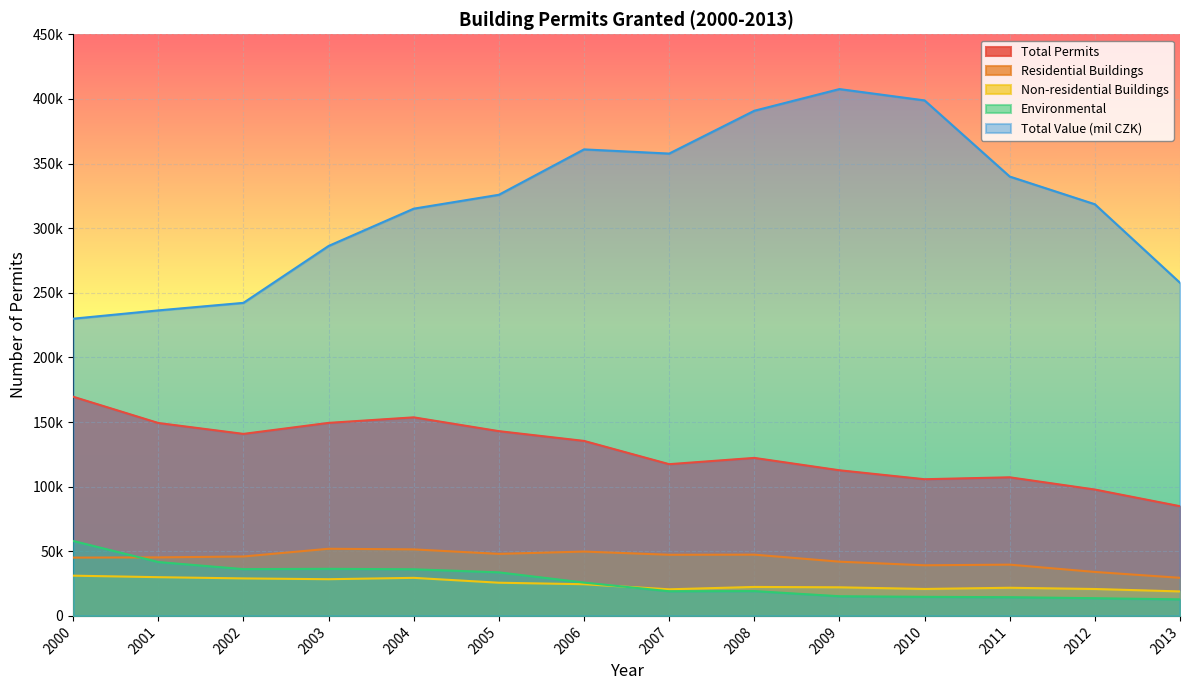

At which category does Total Value (mil CZK) reach its first local peak?

2006